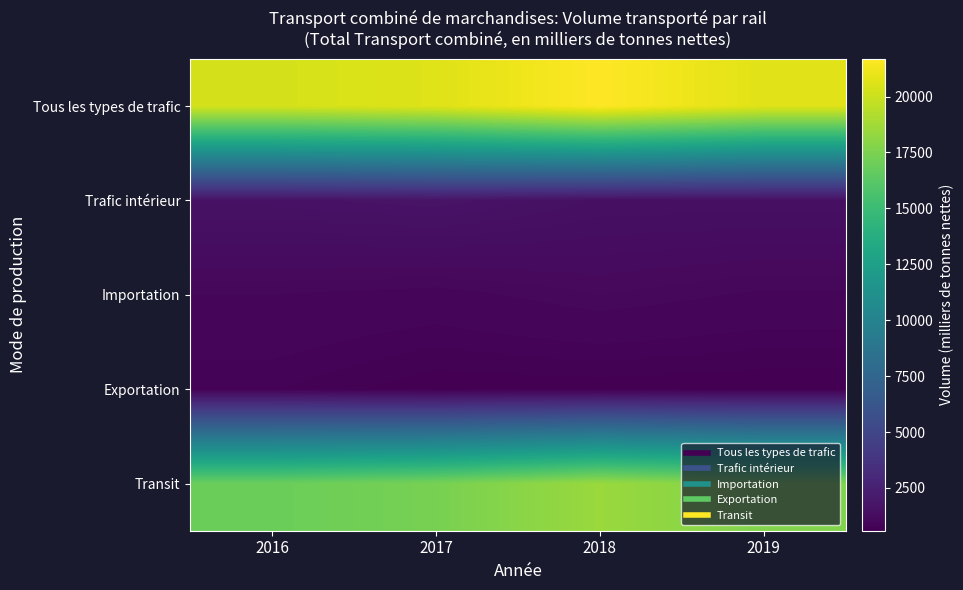

Reading left to right, what are all the values shown in this chart?

Tous les types de trafic: 2016=20312.1	2017=20639.6	2018=21681.9	2019=20697.3
Trafic intérieur: 2016=1619.0	2017=1720.2	2018=1481.7	2019=1480.2
Importation: 2016=1000.4	2017=941.6	2018=1085.0	2019=976.9
Exportation: 2016=766.0	2017=602.7	2018=615.6	2019=589.6
Transit: 2016=16926.8	2017=17375.1	2018=18499.6	2019=17650.6